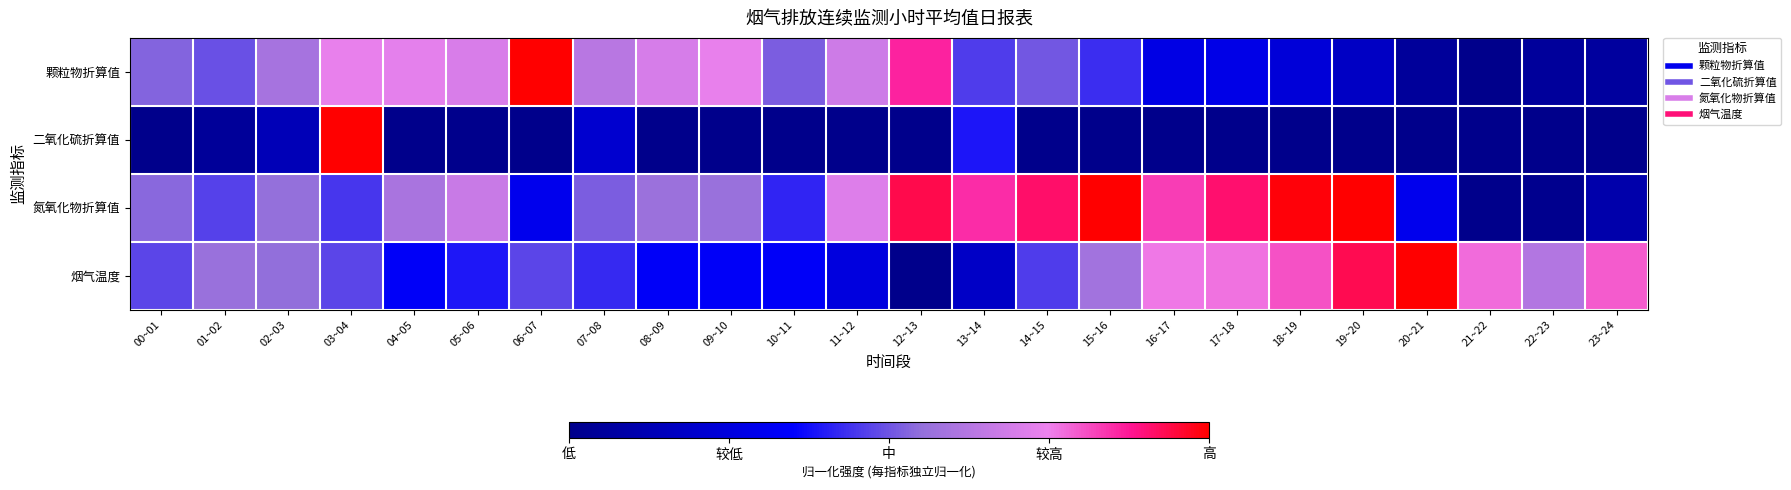

Reading right to left, what are all the values shown in this chart?

颗粒物折算值: 23~24=0.1	22~23=0.1	21~22=0.0	20~21=0.0	19~20=0.2	18~19=0.2	17~18=0.3	16~17=0.3	15~16=0.4	14~15=0.5	13~14=0.5	12~13=0.9	11~12=0.7	10~11=0.5	09~10=0.7	08~09=0.7	07~08=0.6	06~07=1.0	05~06=0.7	04~05=0.7	03~04=0.7	02~03=0.6	01~02=0.5	00~01=0.5
二氧化硫折算值: 23~24=0.0	22~23=0.0	21~22=0.0	20~21=0.0	19~20=0.0	18~19=0.0	17~18=0.0	16~17=0.0	15~16=0.0	14~15=0.0	13~14=0.4	12~13=0.0	11~12=0.0	10~11=0.0	09~10=0.0	08~09=0.0	07~08=0.2	06~07=0.0	05~06=0.0	04~05=0.0	03~04=1.0	02~03=0.1	01~02=0.0	00~01=0.0
氮氧化物折算值: 23~24=0.1	22~23=0.0	21~22=0.0	20~21=0.3	19~20=1.0	18~19=1.0	17~18=0.9	16~17=0.8	15~16=1.0	14~15=0.9	13~14=0.9	12~13=0.9	11~12=0.7	10~11=0.4	09~10=0.6	08~09=0.6	07~08=0.5	06~07=0.3	05~06=0.7	04~05=0.6	03~04=0.4	02~03=0.6	01~02=0.5	00~01=0.5
烟气温度: 23~24=0.8	22~23=0.6	21~22=0.8	20~21=1.0	19~20=0.9	18~19=0.8	17~18=0.8	16~17=0.8	15~16=0.6	14~15=0.5	13~14=0.2	12~13=0.0	11~12=0.3	10~11=0.3	09~10=0.3	08~09=0.3	07~08=0.4	06~07=0.5	05~06=0.4	04~05=0.3	03~04=0.5	02~03=0.5	01~02=0.6	00~01=0.5